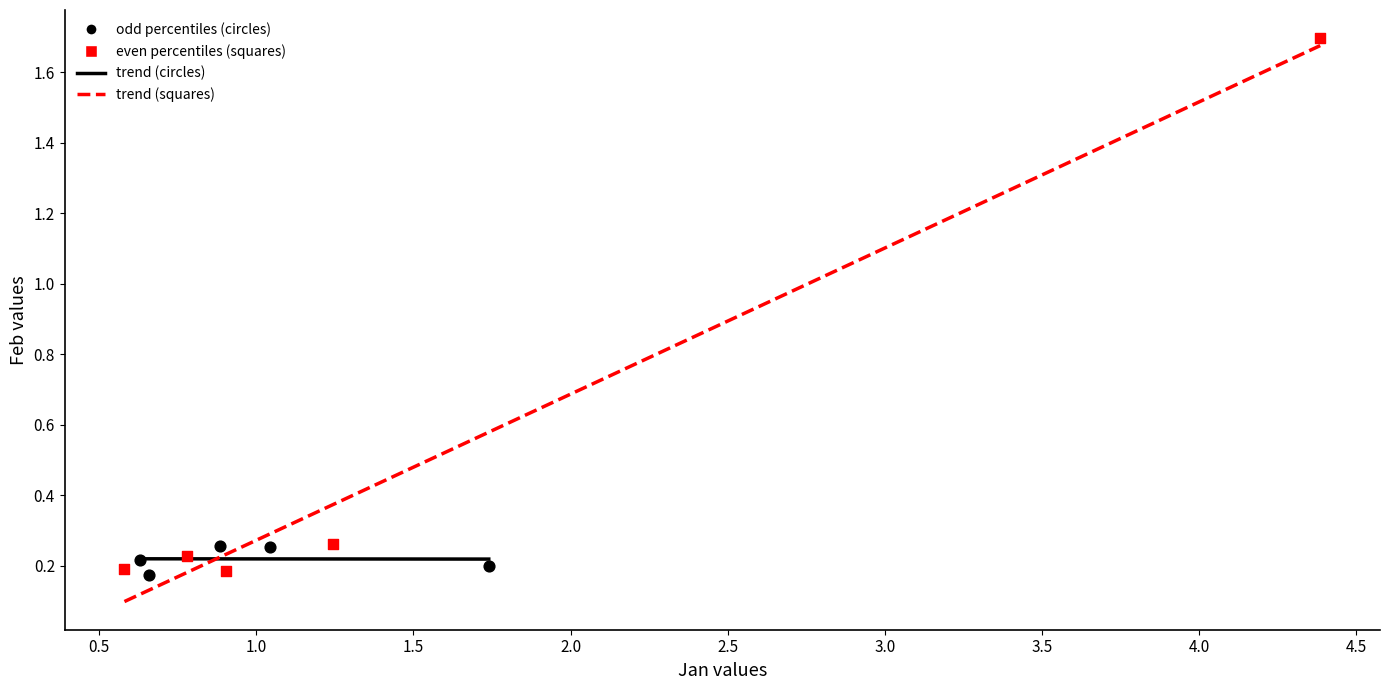

Which series contains the highest Y value?

even percentiles (squares)